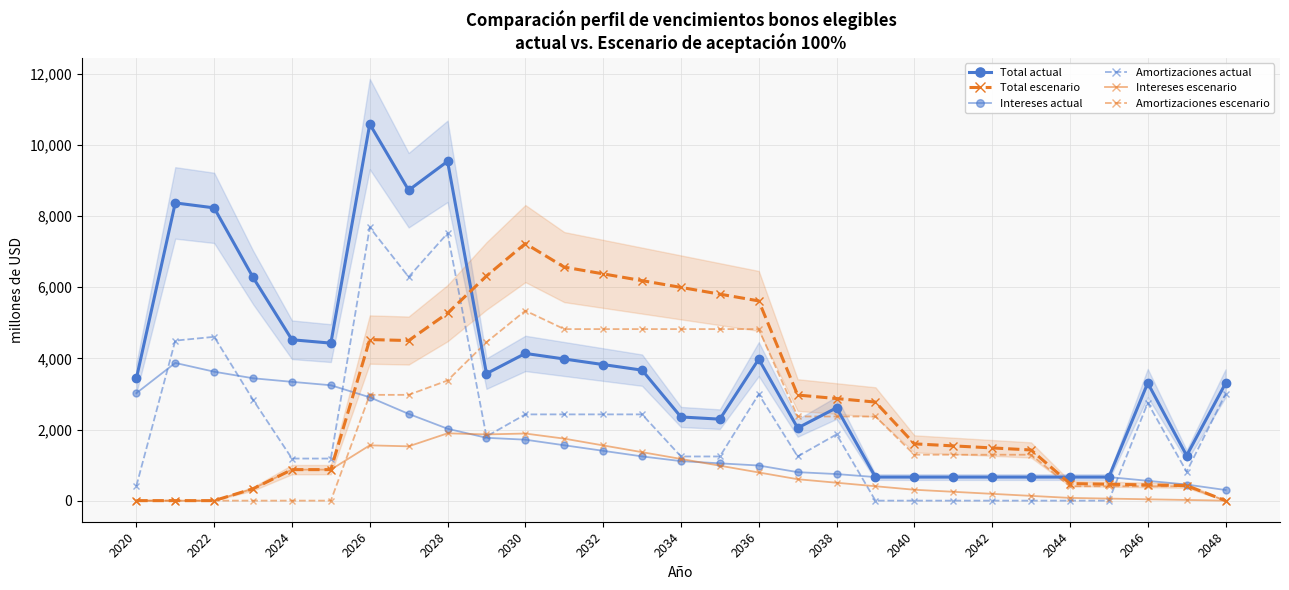

Which series has the largest total across all categories?

Total actual